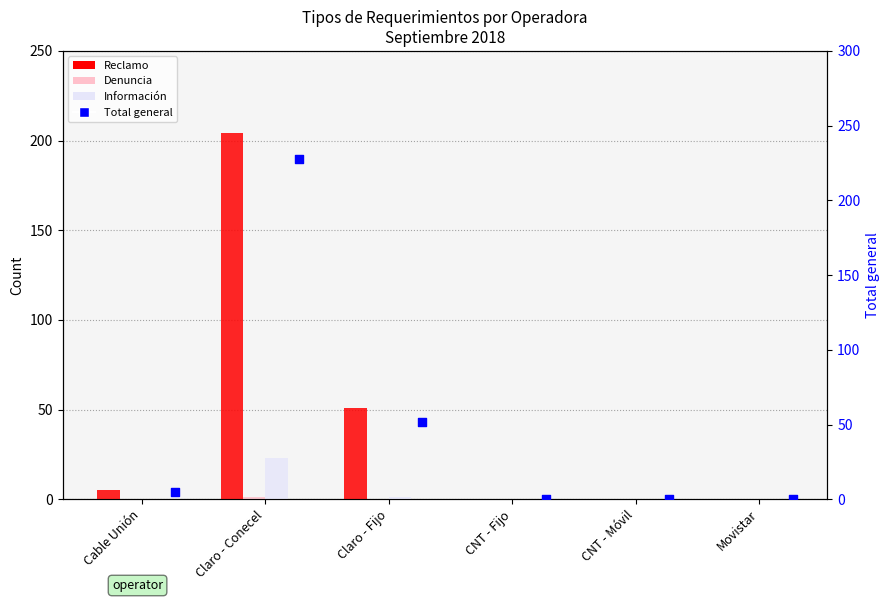

What are all the series names shown in the legend?

Reclamo, Denuncia, Información, Total general